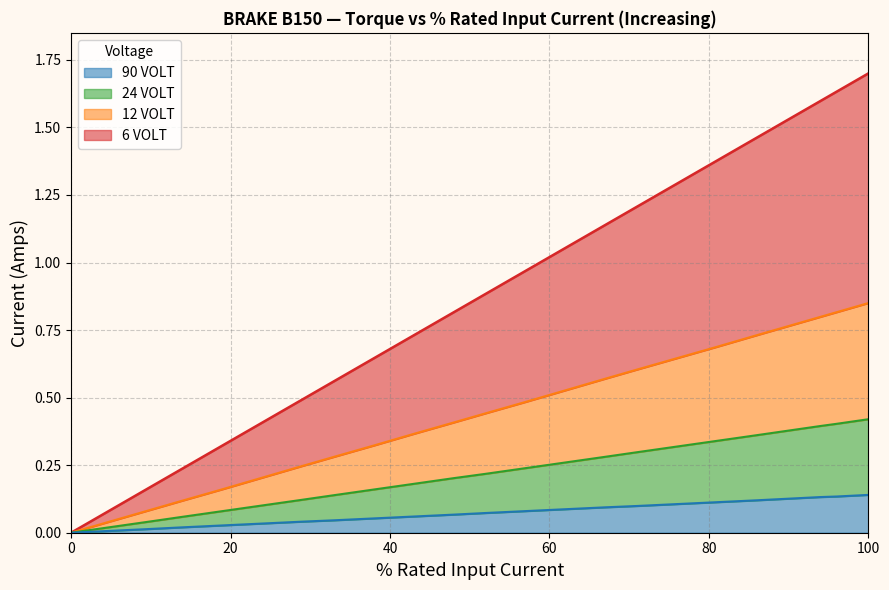

Is it true that 90 VOLT equals 0.0 at 19?

True